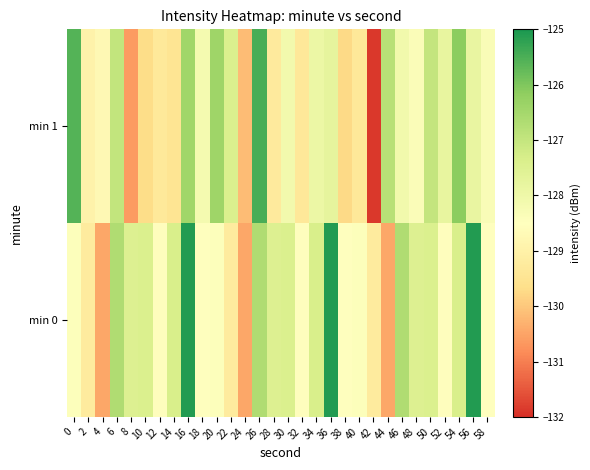

Between 36 and 48, which is larger?

36